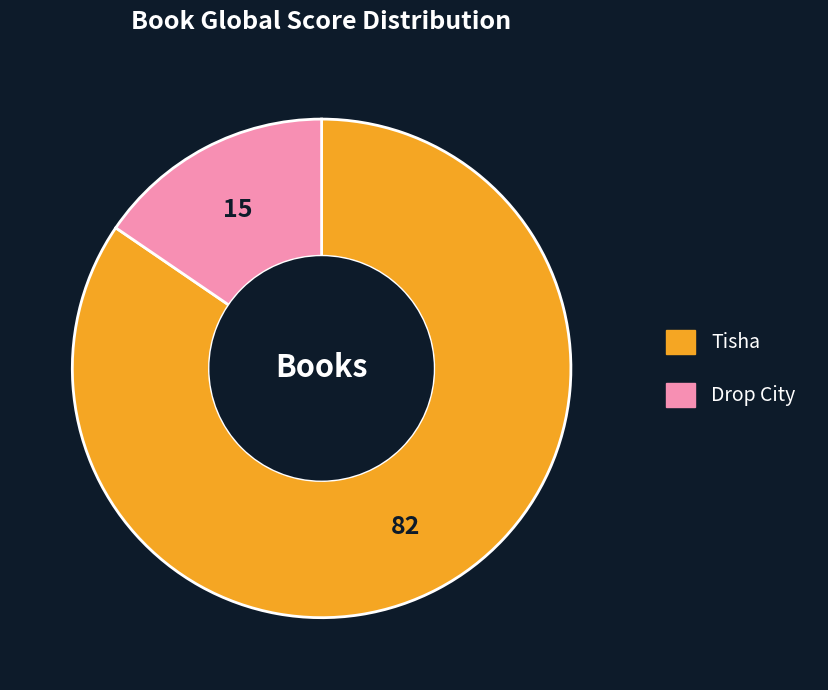

Is the sum of Drop City and Tisha greater than half?

Yes